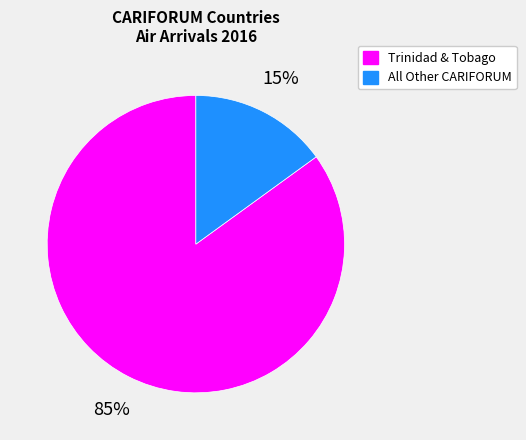

Which slice represents more than half of the pie?

Trinidad & Tobago